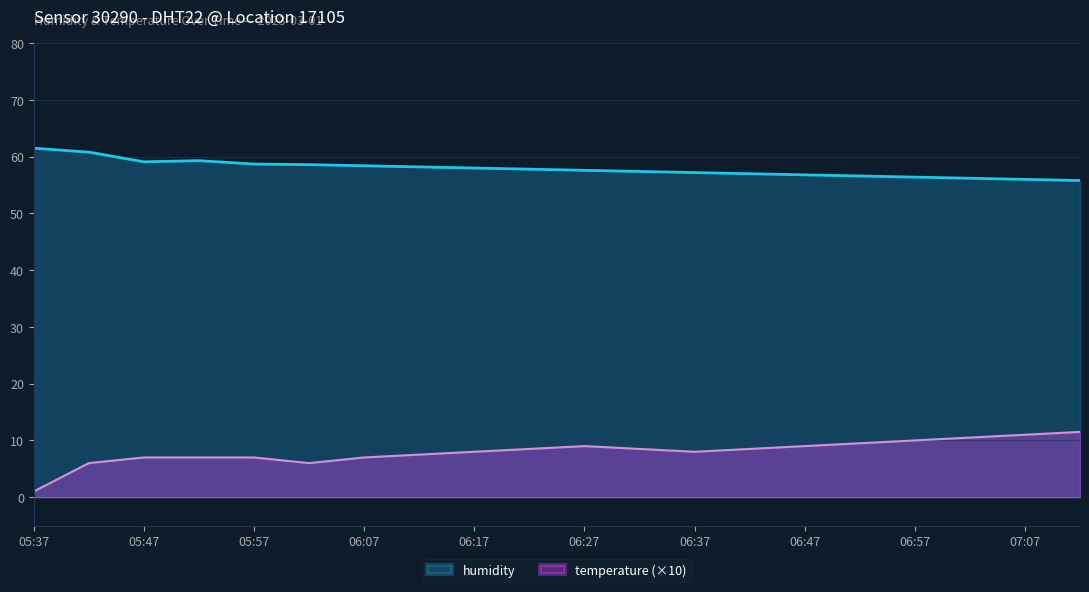

What is the sum of the humidity values at 06:47 and 06:32?

114.2